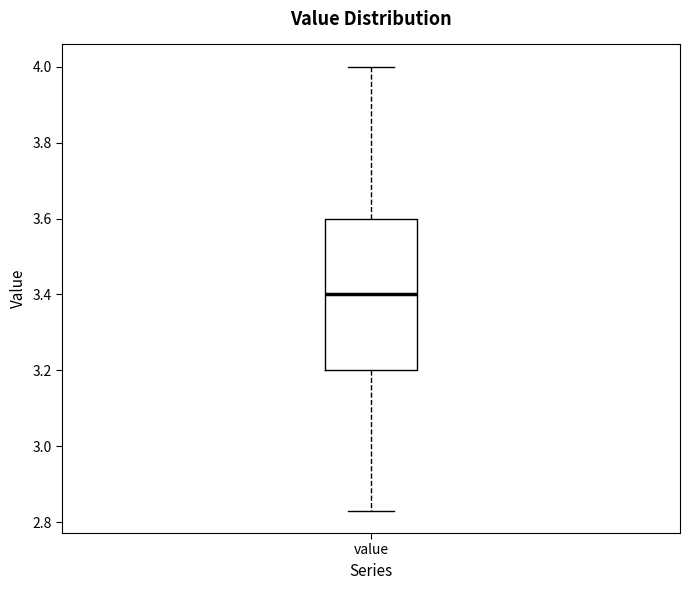

Read this box plot against the y-axis: the position of the median line, the range covered by the box, and the ends of both whiskers. The values are not printed on the chart, so give them approximately, as read against the axis.

median 3.40, box 3.20 to 3.60, whiskers 2.84 to 4.00